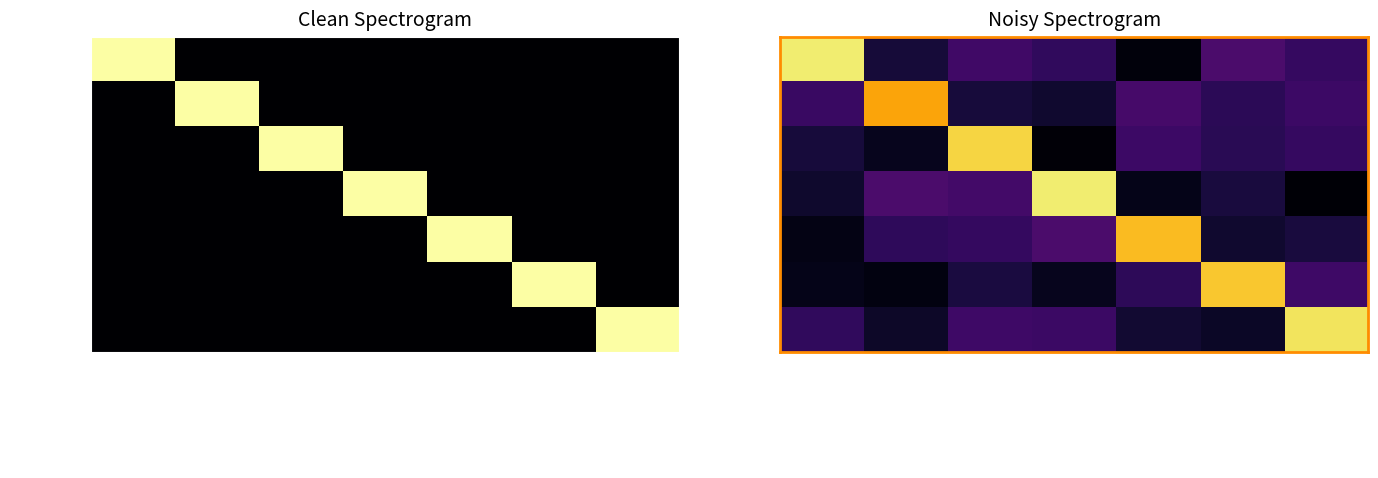

What is the difference between the second highest and minimum values in the rdfs:subClassOf series?

0.2